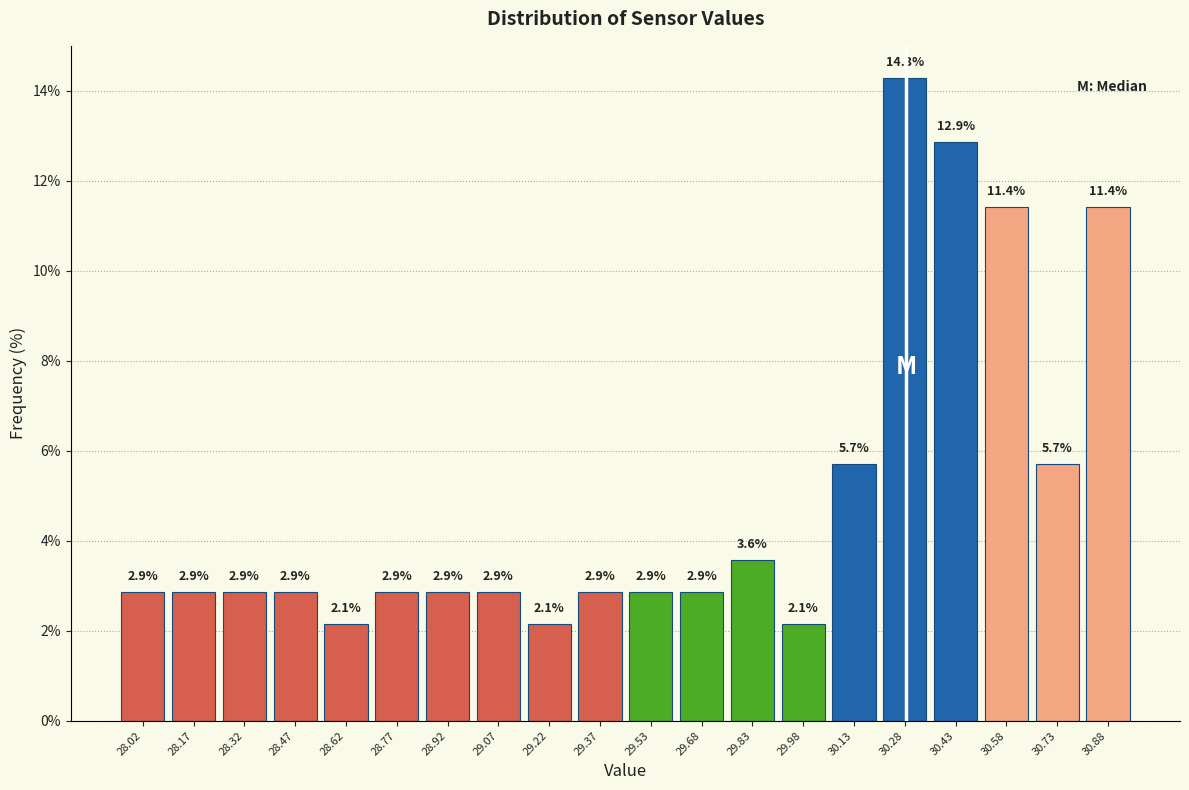

Reading left to right, list every bar in this chart as the range it spans on the x-axis followed by its height. The bar edges are not printed on the chart, so give them approximately, as read against the axis.

27.94 to 28.10: 2.9
28.10 to 28.24: 2.9
28.24 to 28.40: 2.9
28.40 to 28.54: 2.9
28.54 to 28.70: 2.1
28.70 to 28.84: 2.9
28.84 to 29.00: 2.9
29.00 to 29.14: 2.9
29.14 to 29.30: 2.1
29.30 to 29.46: 2.9
29.46 to 29.60: 2.9
29.60 to 29.76: 2.9
29.76 to 29.90: 3.6
29.90 to 30.06: 2.1
30.06 to 30.20: 5.7
30.20 to 30.36: 14.3
30.36 to 30.50: 12.9
30.50 to 30.66: 11.4
30.66 to 30.80: 5.7
30.80 to 30.96: 11.4